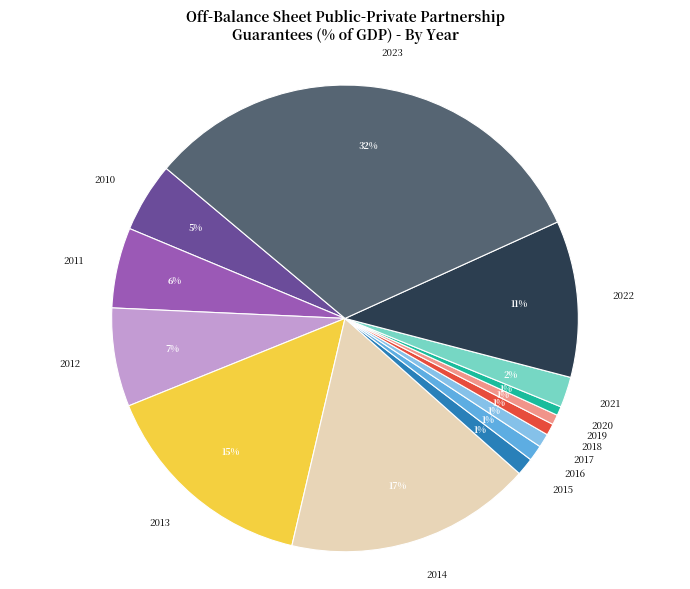

What is the largest slice in the pie chart?

2023